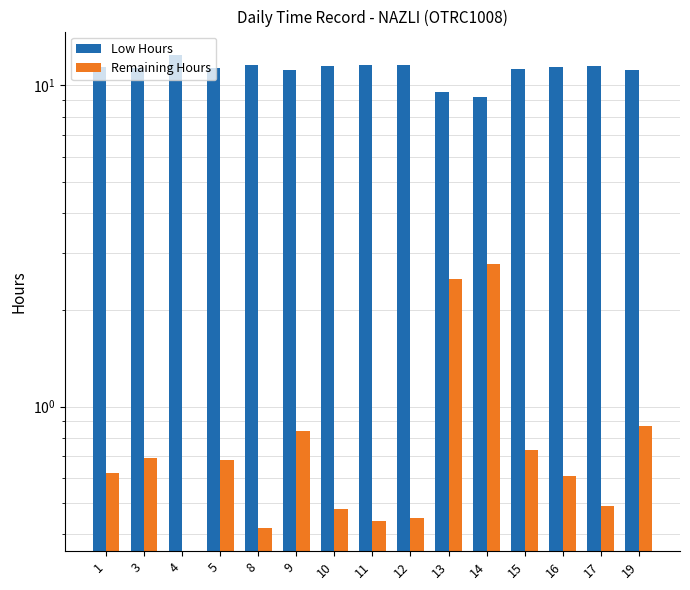

True or false: Low Hours has a value of 4.9 at 11.

False